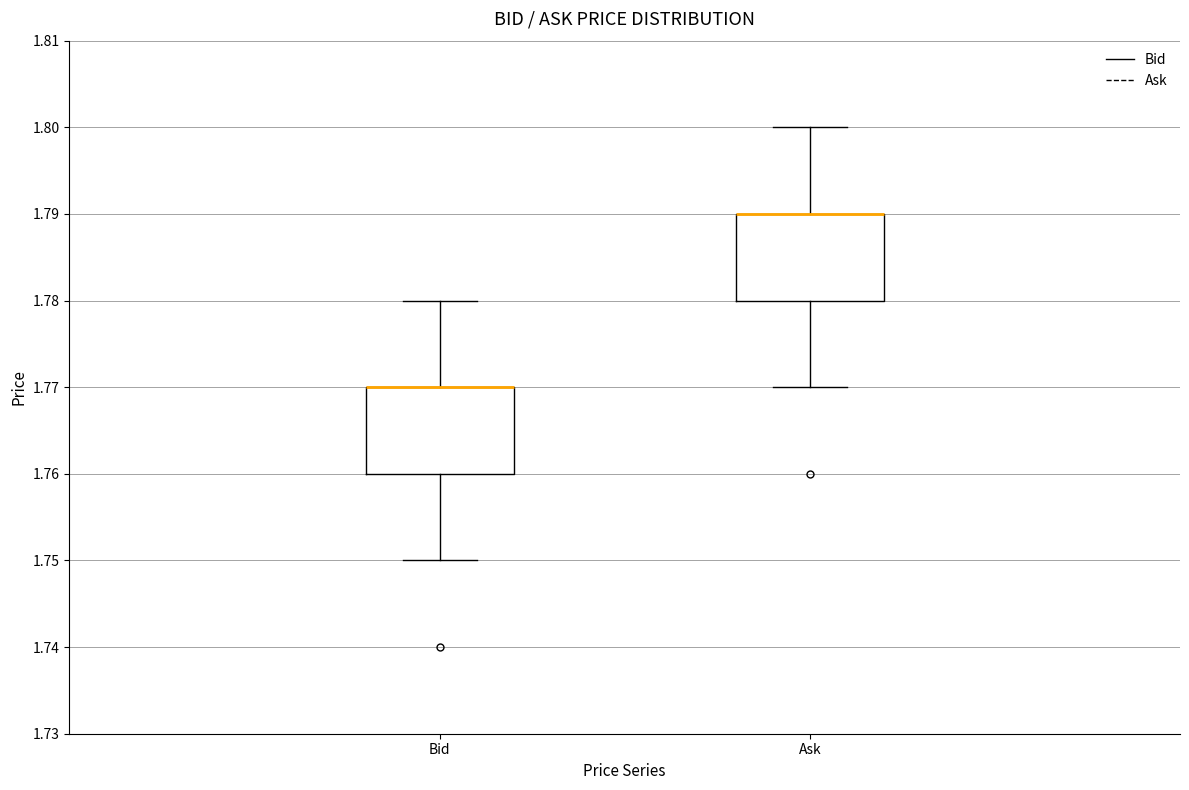

Reading left to right, transcribe this box plot: for each box, give where its median line is, the range the box spans, and where its two whiskers end, as read against the y-axis. The values are not printed on the chart, so give them approximately, as read against the axis.

Bid: median 1.77 (drawn on the box's upper edge), box 1.76 to 1.77, whiskers 1.75 to 1.78
Ask: median 1.79 (drawn on the box's upper edge), box 1.78 to 1.79, whiskers 1.77 to 1.80